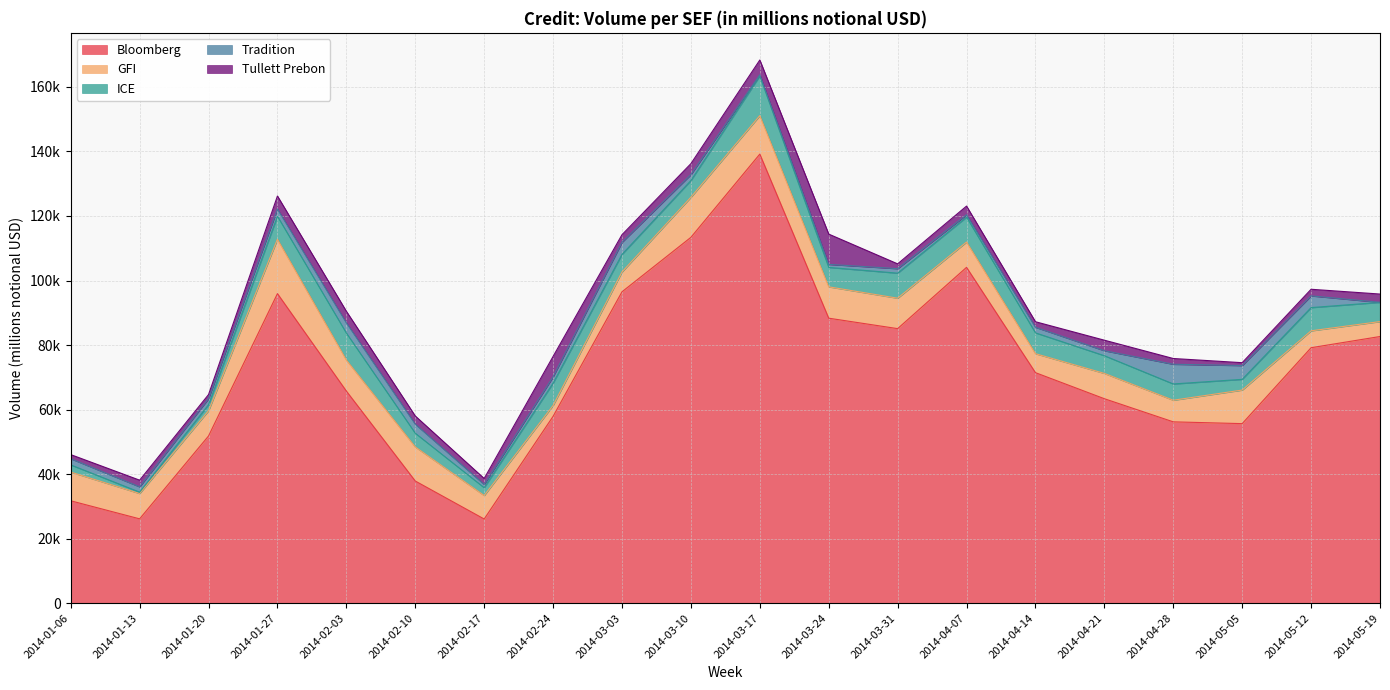

After their last crossing, which series has the higher values: Tradition or ICE?

ICE